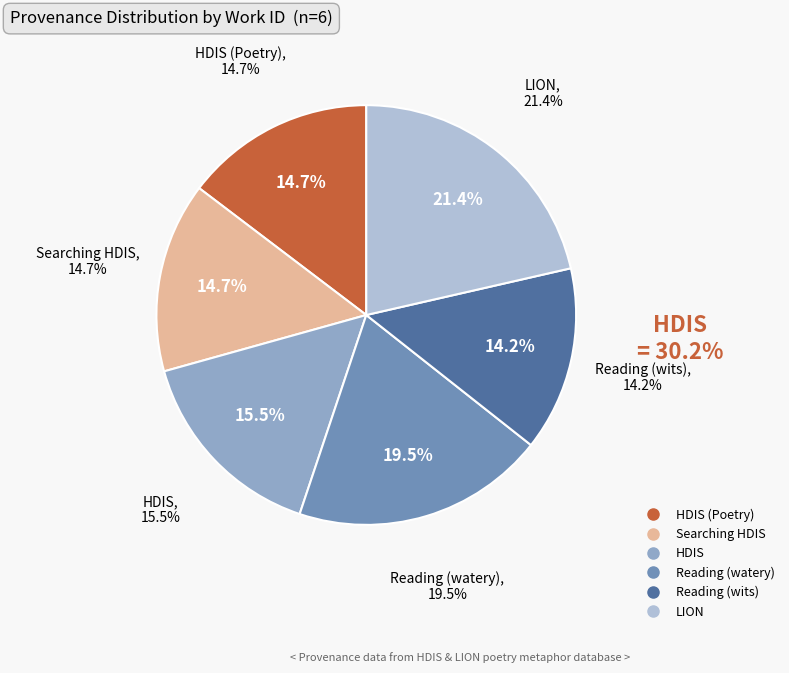

To the nearest percent, what is the combined percentage of Reading (watery) and Reading (wits)?

34%